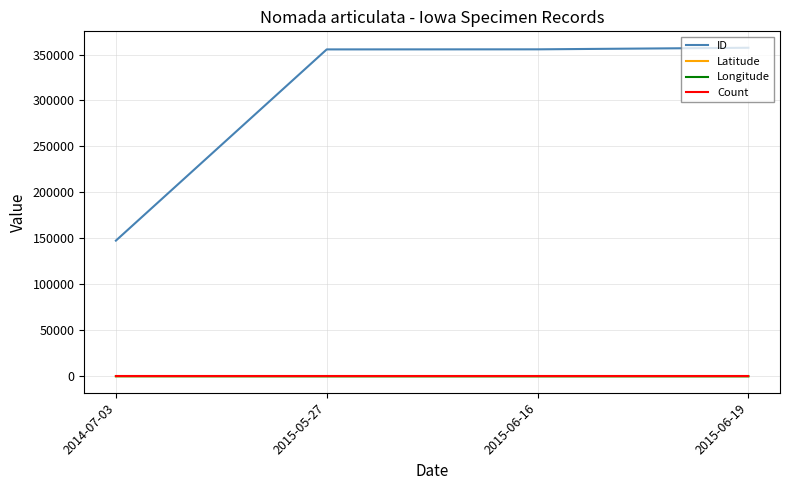

What is the difference between the Latitude values at 2015-06-16 and 2015-06-19?

0.2